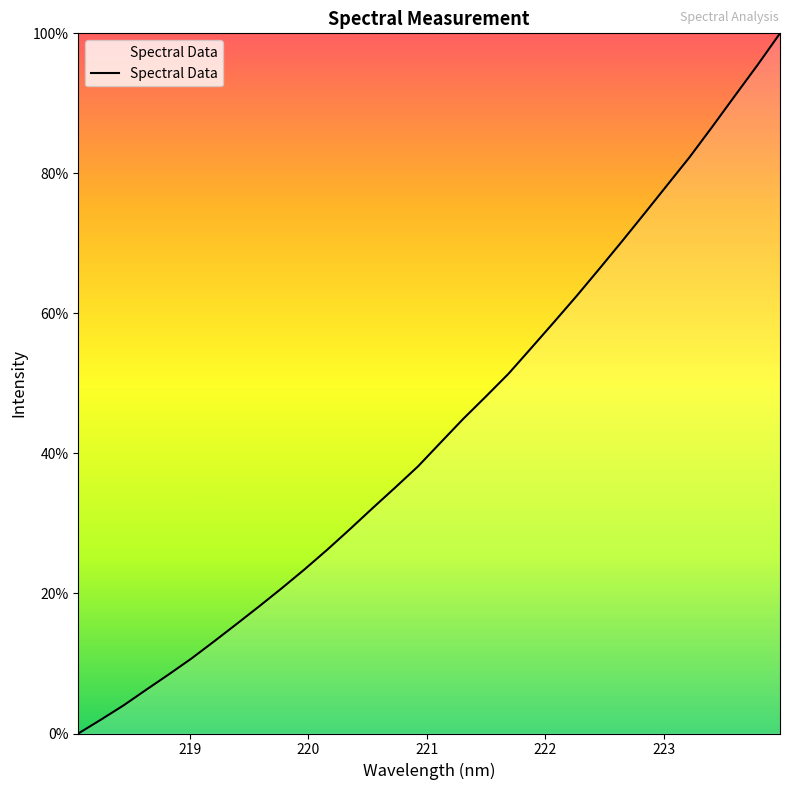

What is the greatest value displayed?

100.0